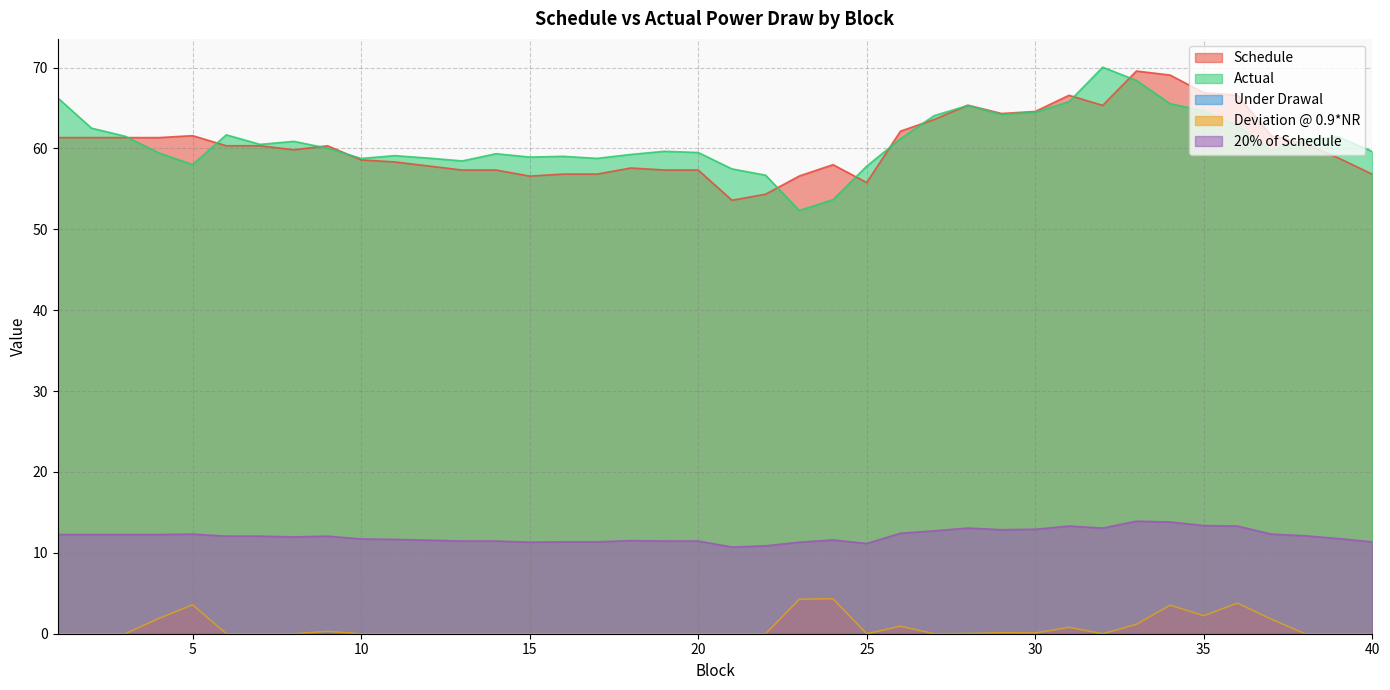

Which series has the largest total across all categories?

Actual